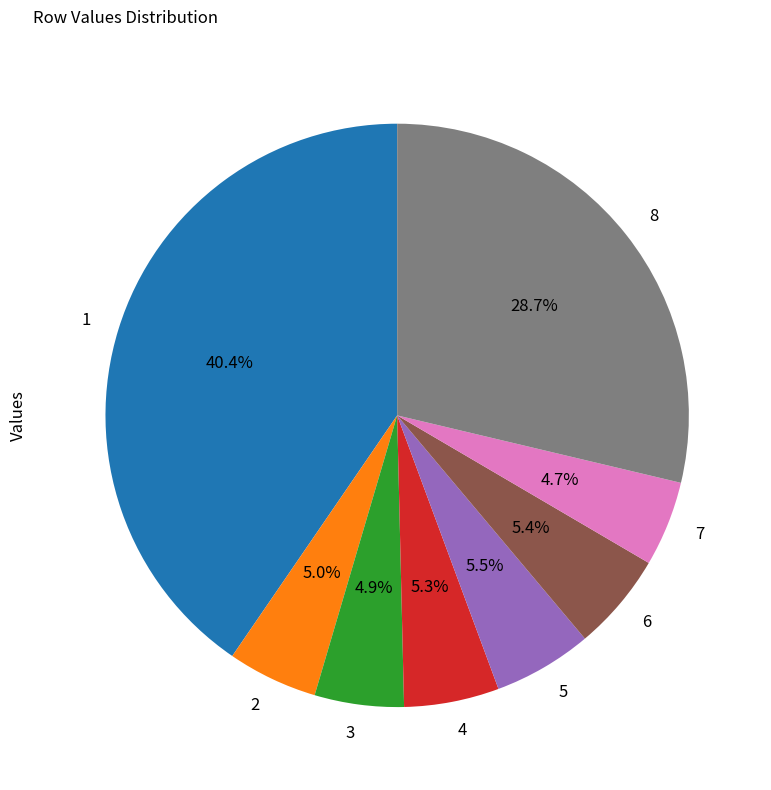

Count the number of slices in the pie.

8